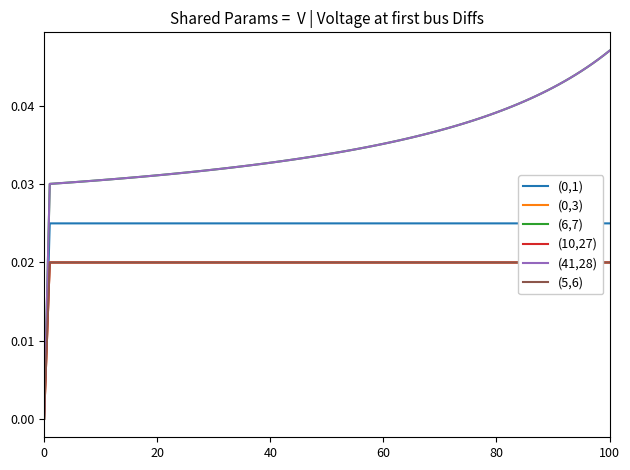

The value of int_rate=0 at 75 is 0.0. True or false?

True